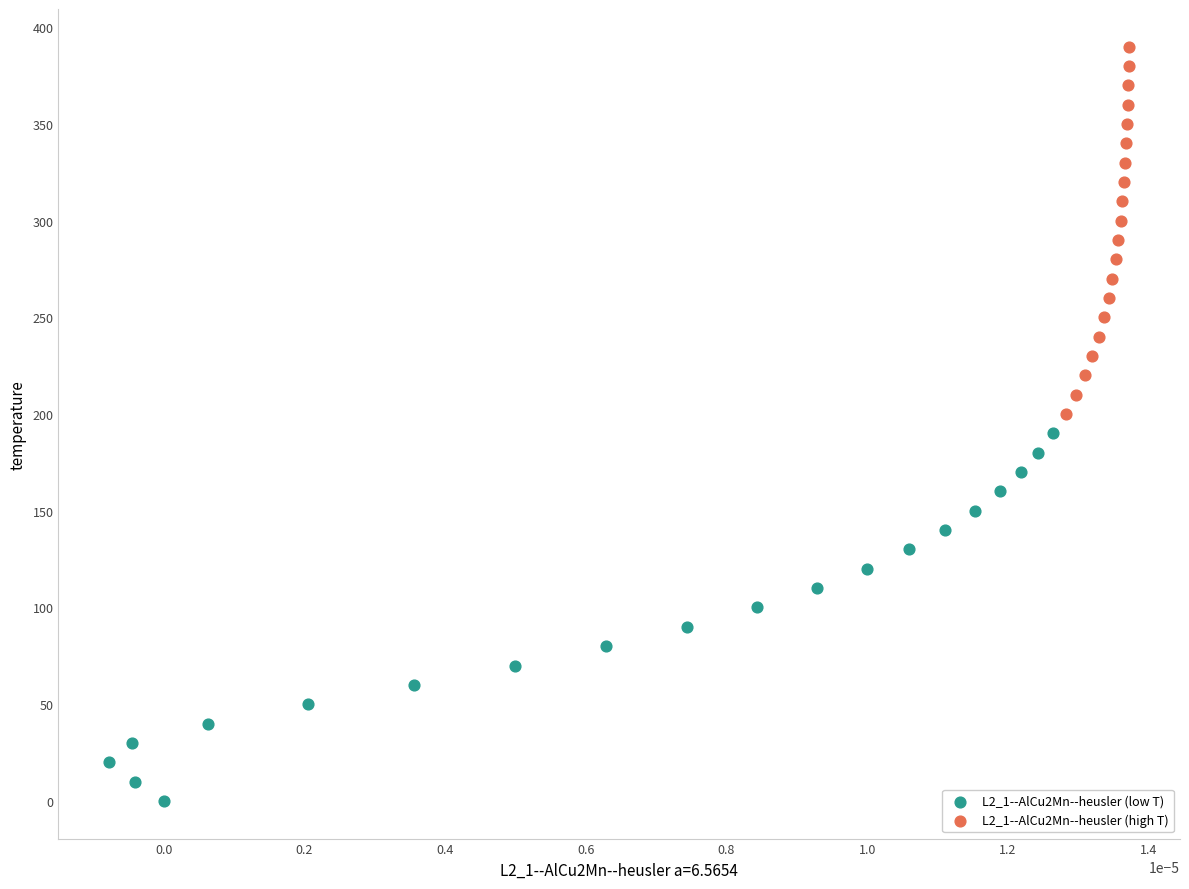

Which series contains the highest Y value?

L2_1--AlCu2Mn--heusler (high T)